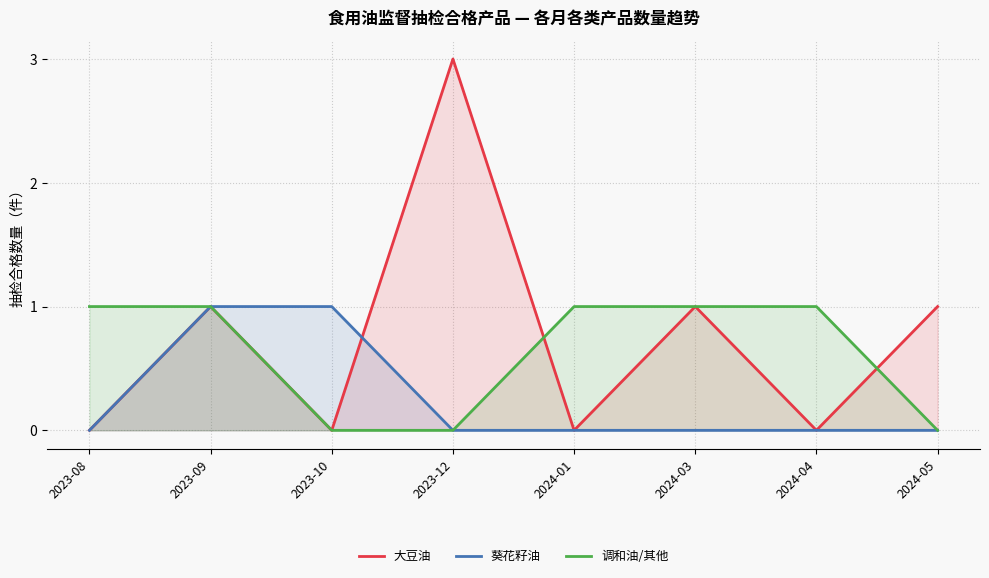

Between which two adjacent categories do 调和油/其他 and 大豆油 first intersect?

2023-12 and 2024-01